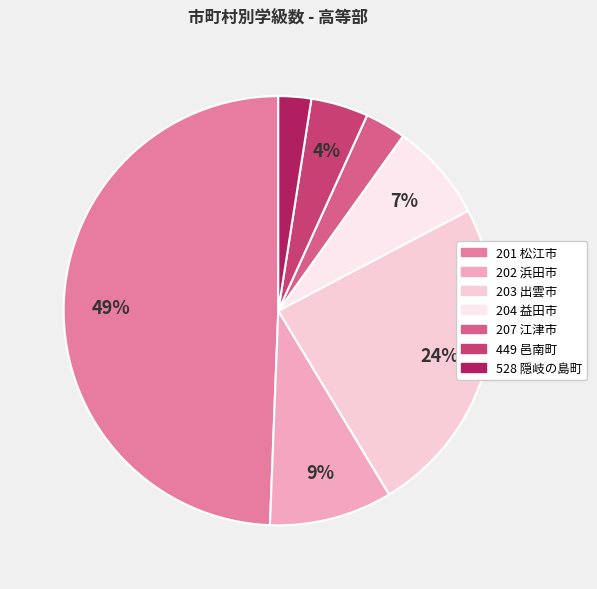

Which slice is the largest?

201 松江市